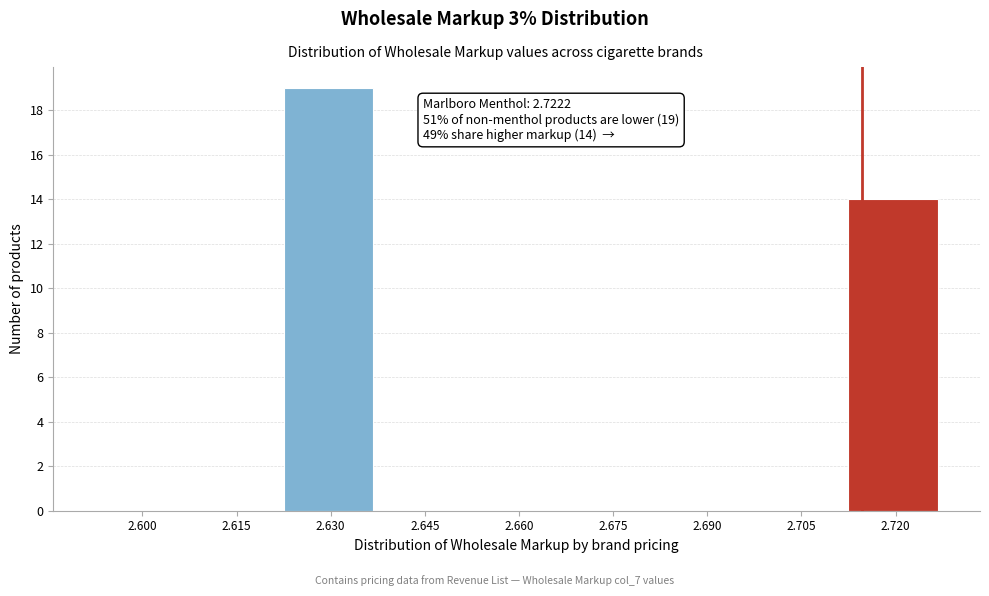

Reading left to right, extract all data points from this chart.

2.600=0	2.615=0	2.630=19	2.645=0	2.660=0	2.675=0	2.690=0	2.705=0	2.720=14